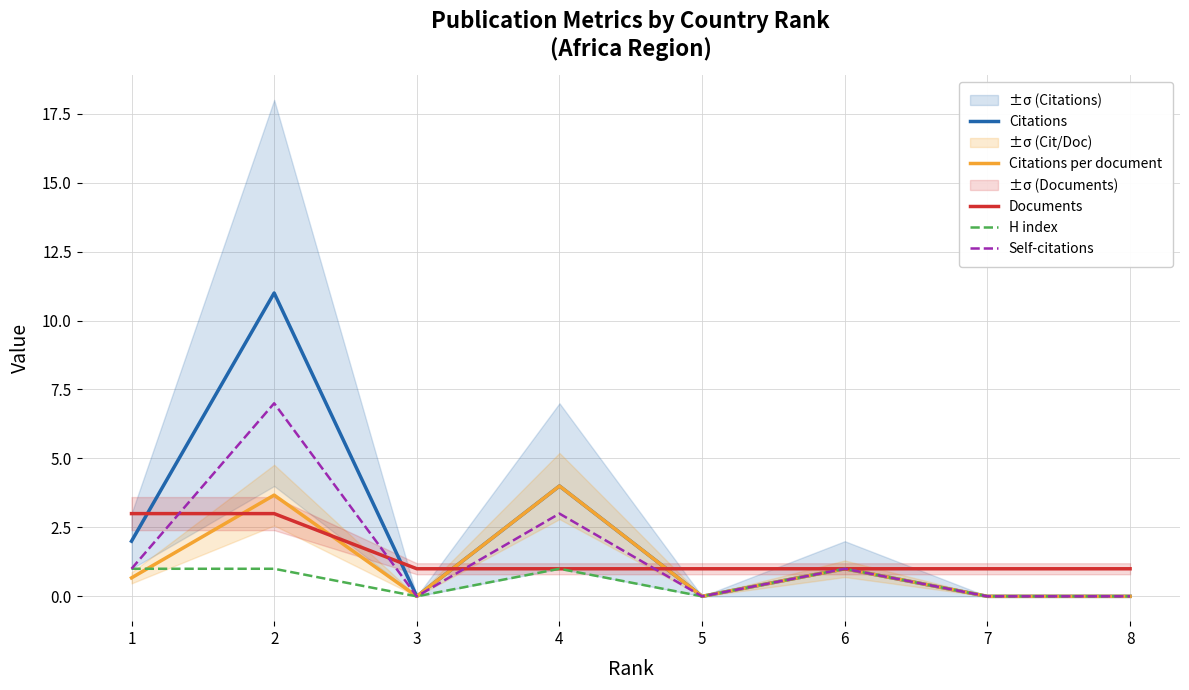

At which label is H index closest to 0?

3